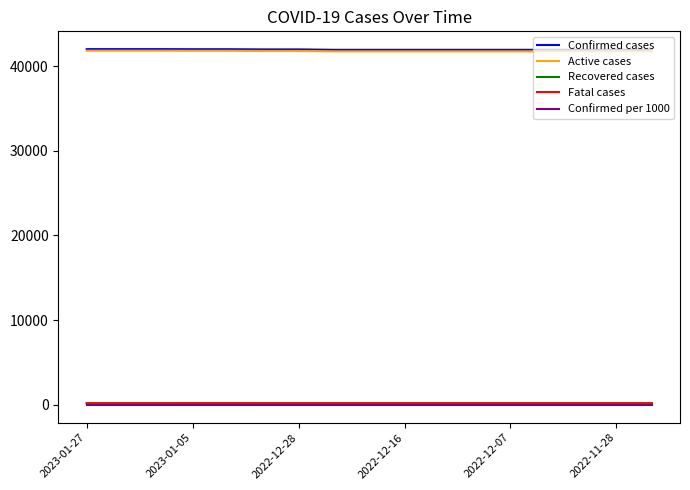

Which series has the largest range (max minus min)?

Confirmed cases